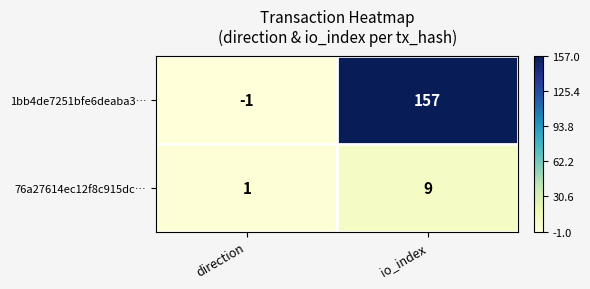

Where is 1bb4de7251bfe6deaba3… nearest to the value 78?

direction